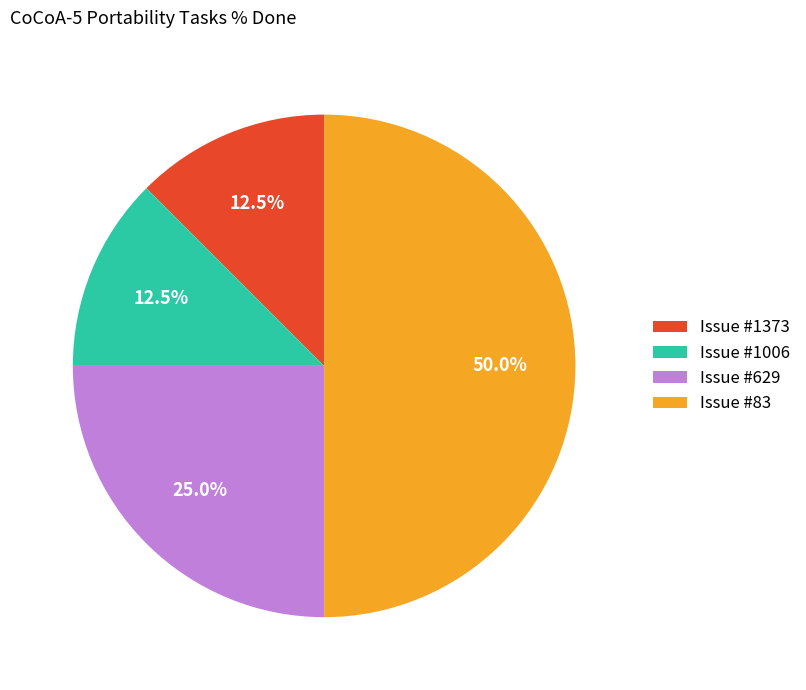

What is the largest slice in the pie chart?

Issue #83